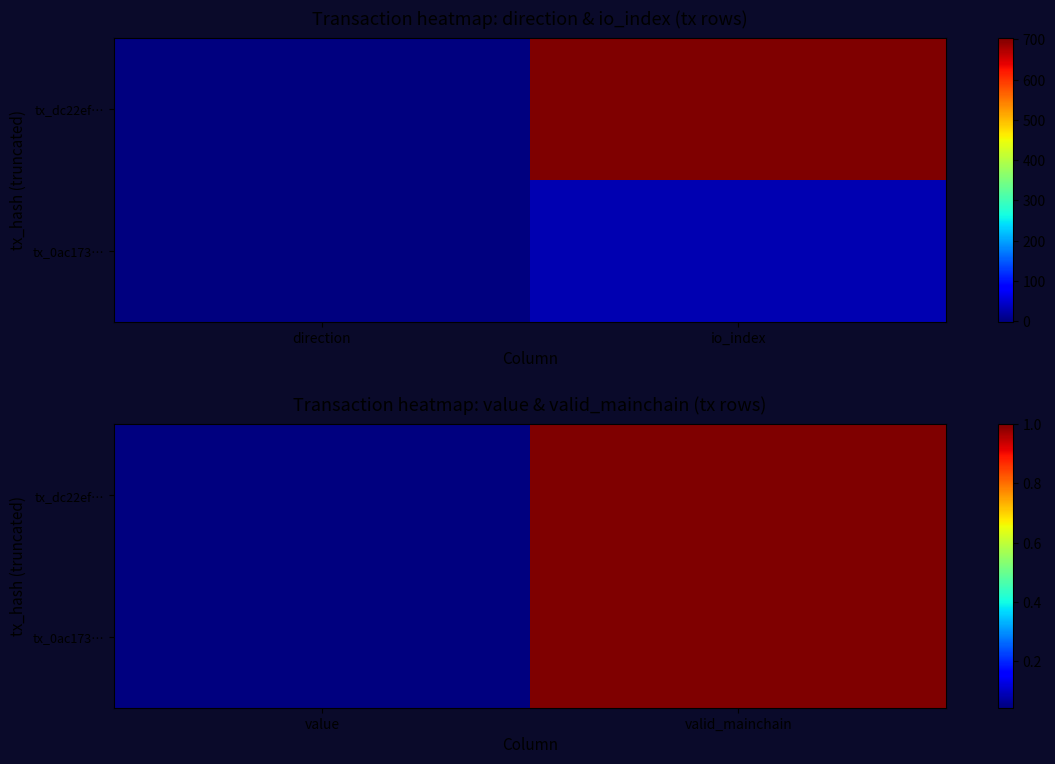

What is the highest value of the tx_0ac173… series?

1.0